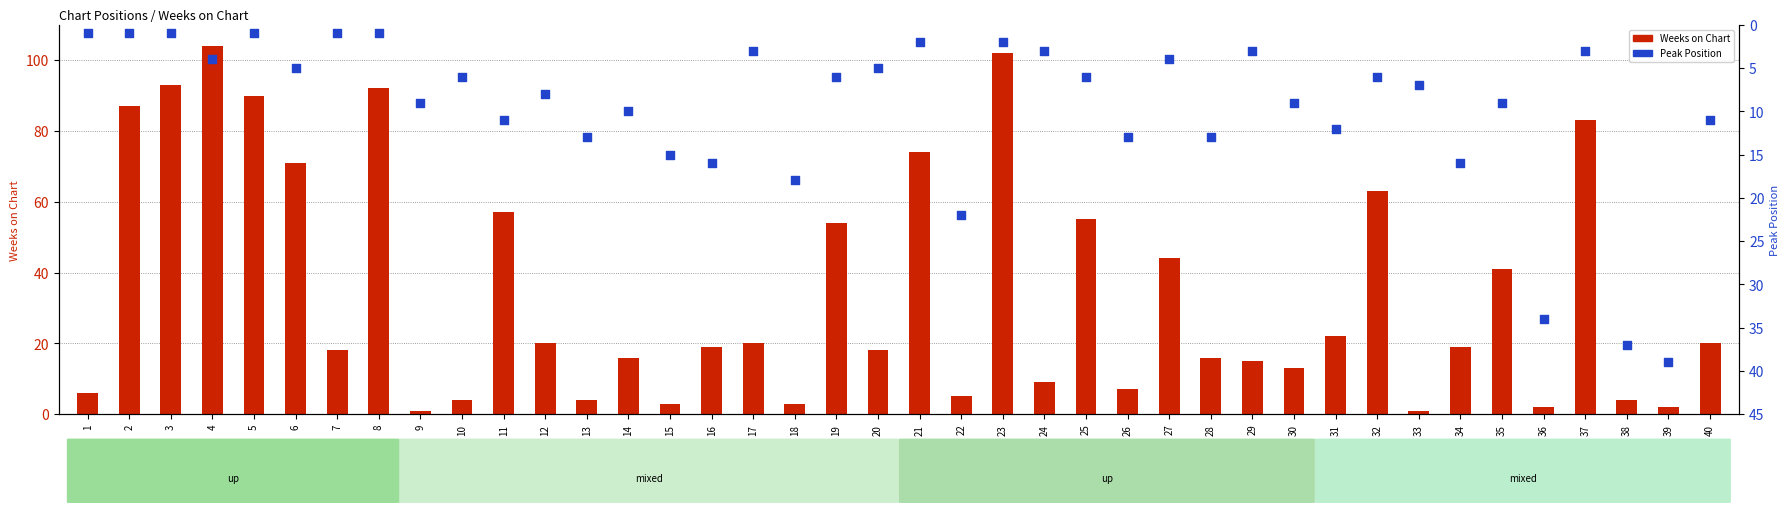

What are all the series names shown in the legend?

Weeks on Chart, Peak Position